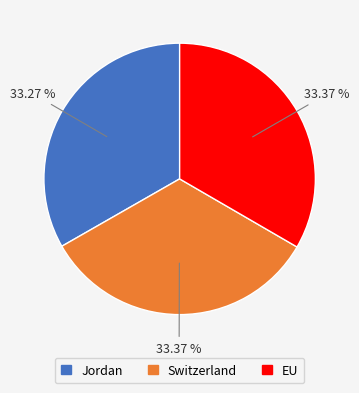

Is EU the majority of the pie?

No